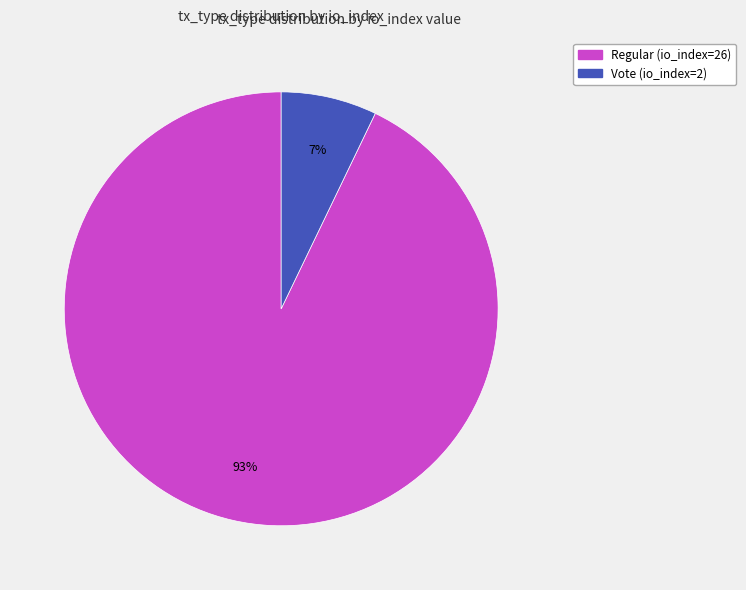

Which category has the smallest portion of the pie?

Vote (io_index=2)